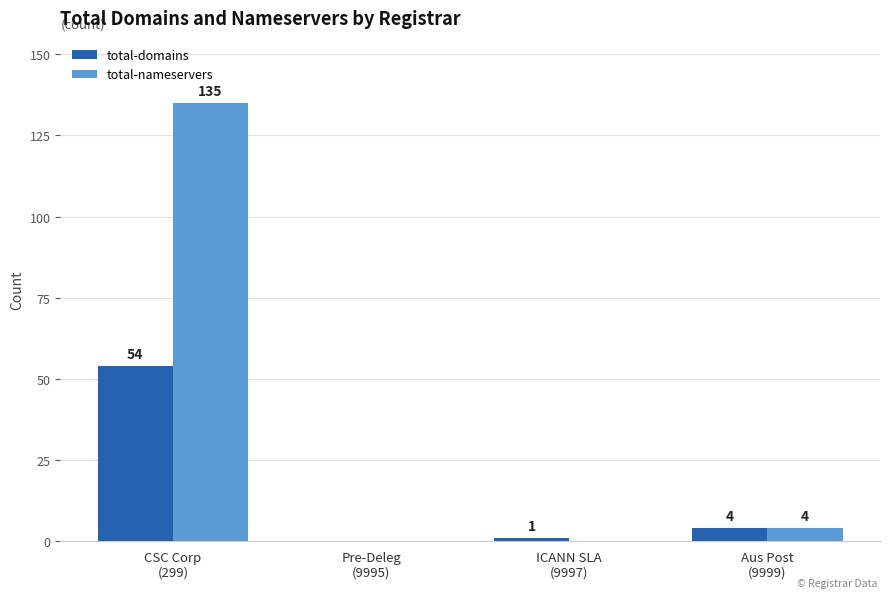

Which series has the largest total across all categories?

total-nameservers